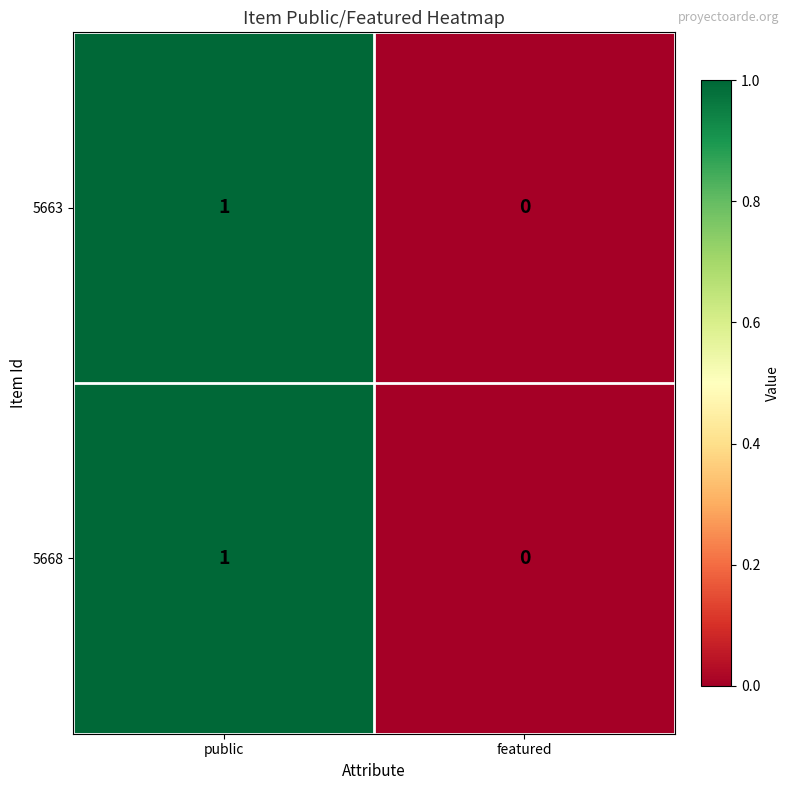

What is the total value across all series at public?

2